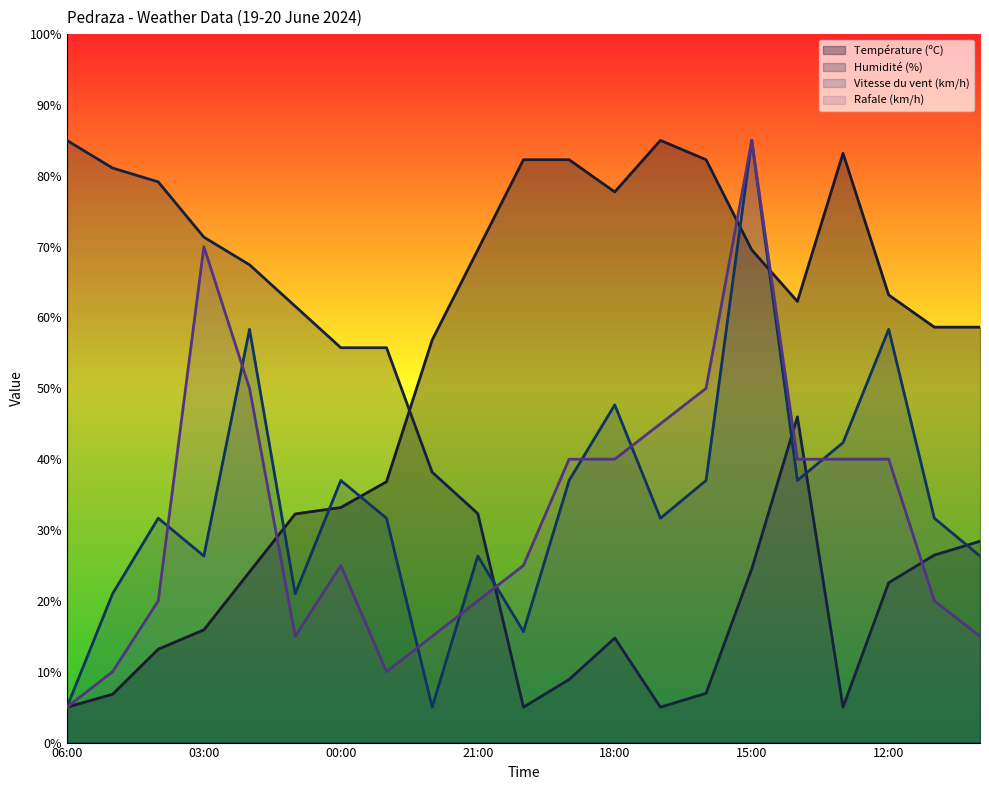

The Température (ºC) series shows 82.3 at 19:00. True or false?

True